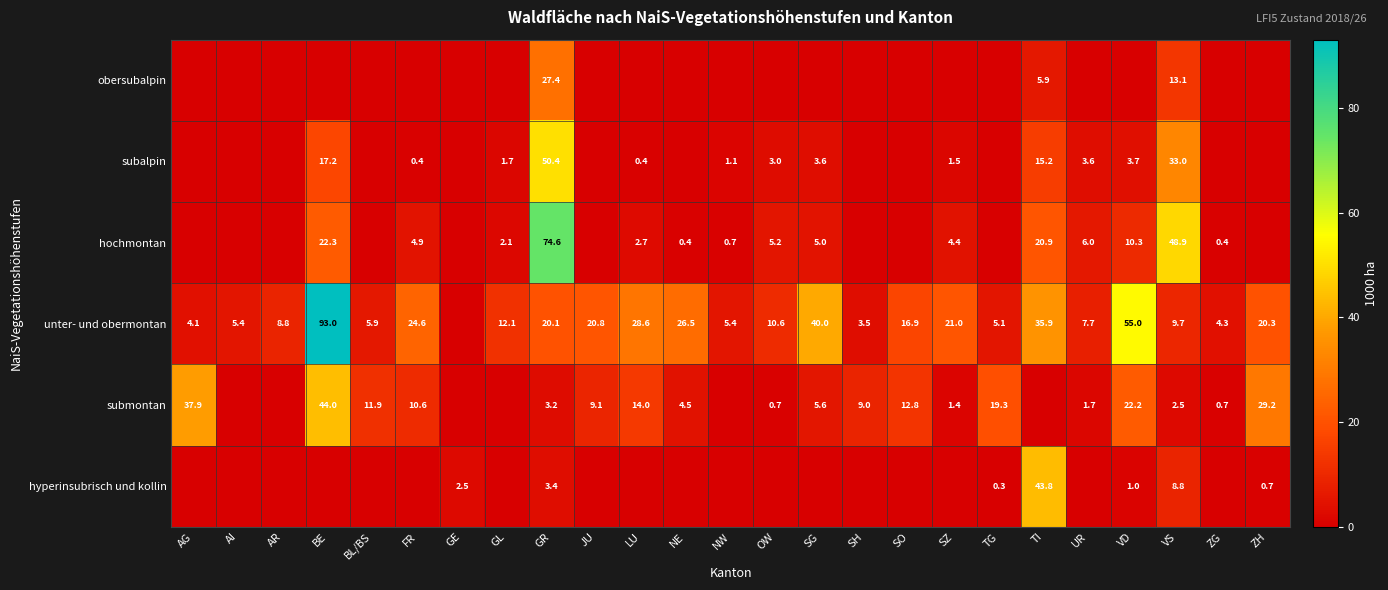

True or false: subalpin has a value of 3.0 at GL.

False